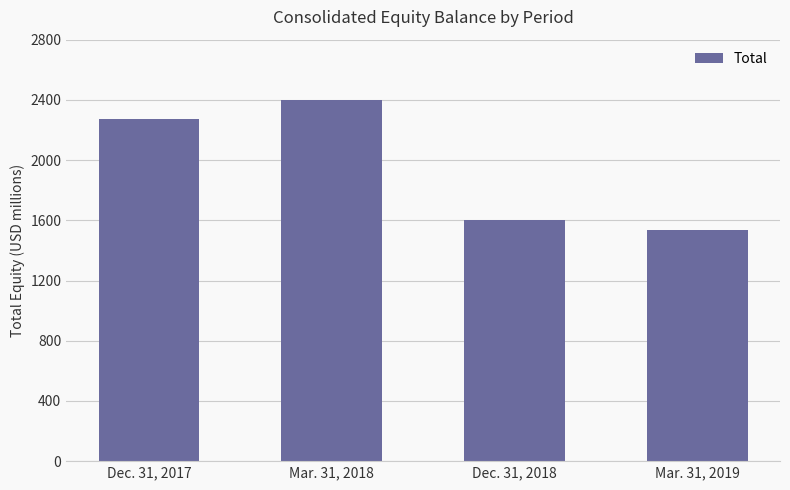

At which label is the value closest to 1965?

Dec. 31, 2017